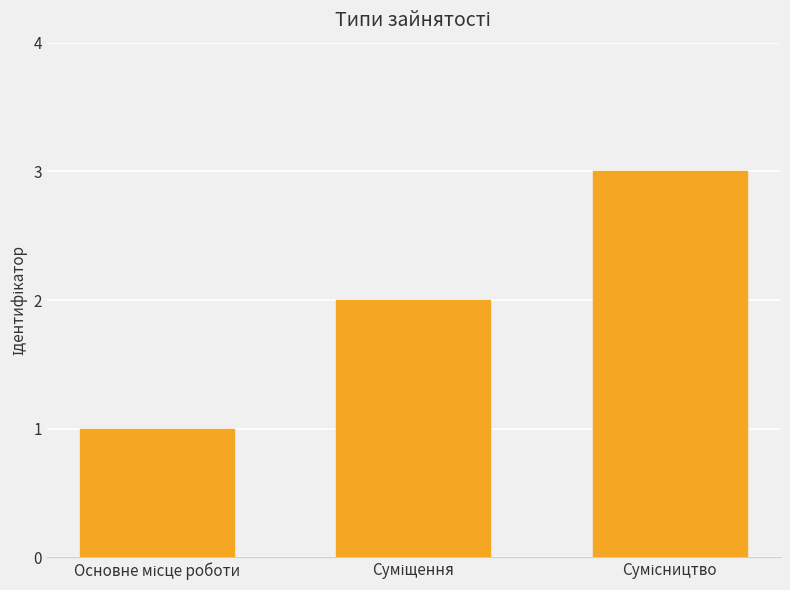

What is the smallest value displayed?

1